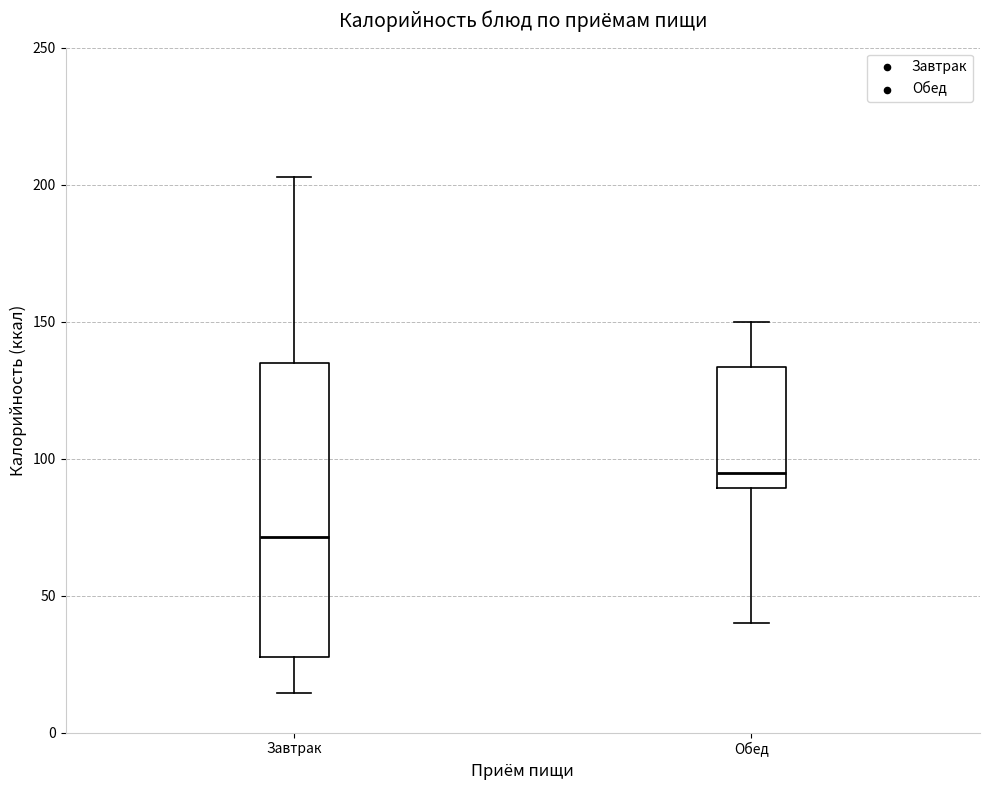

Where is the lower edge of the box for Завтрак on the y-axis? The values are not printed on the chart, so give them approximately, as read against the axis.

25